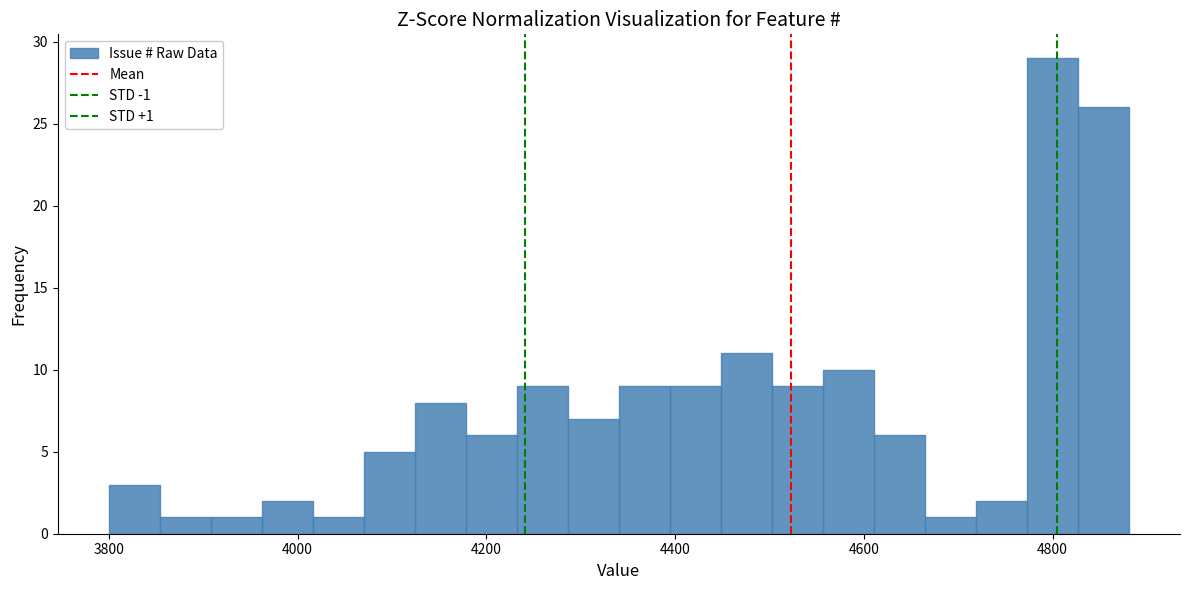

Around what value on the x-axis is the tallest bar? Give the approximate position of its centre, as read against the axis.

4800